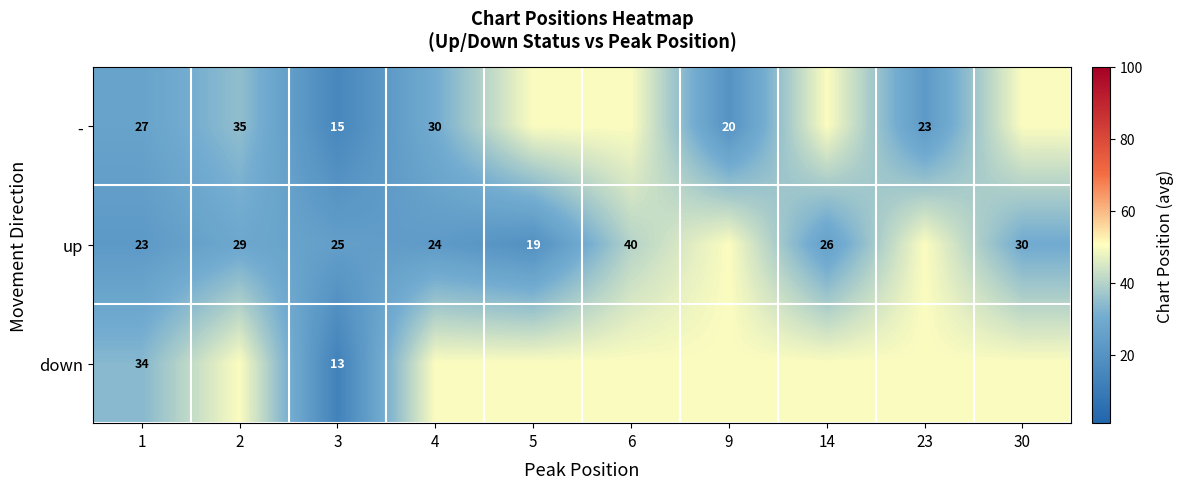

What is the total value across all series at 1?

84